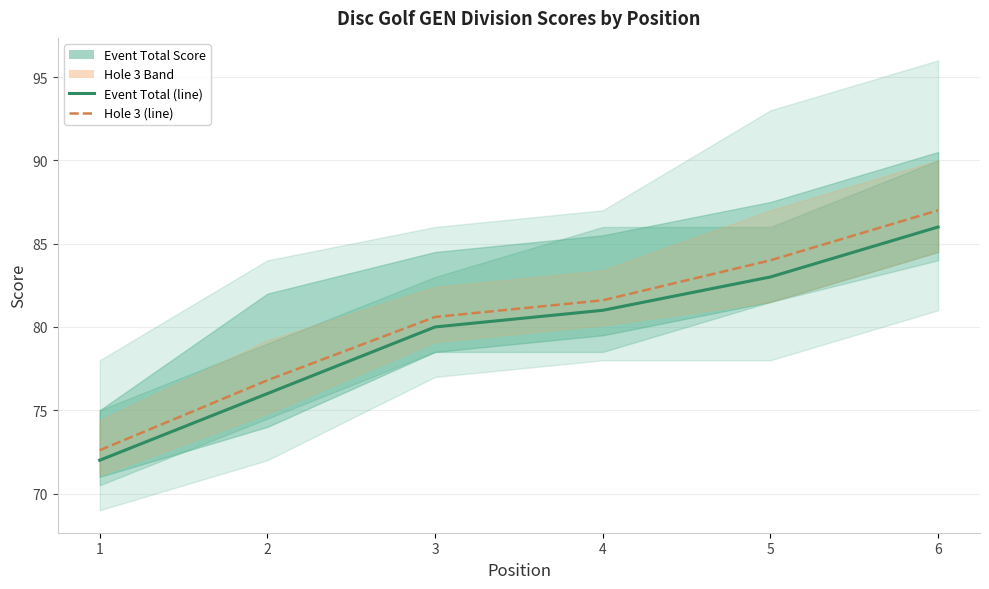

How many lines are shown in the chart?

2